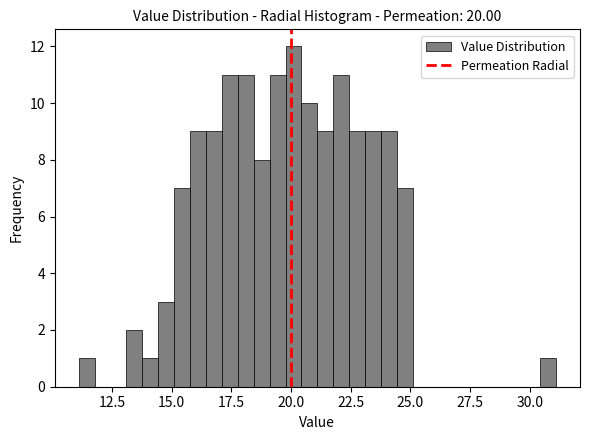

Around what value on the x-axis is the tallest bar? Give the approximate position of its centre, as read against the axis.

20.0